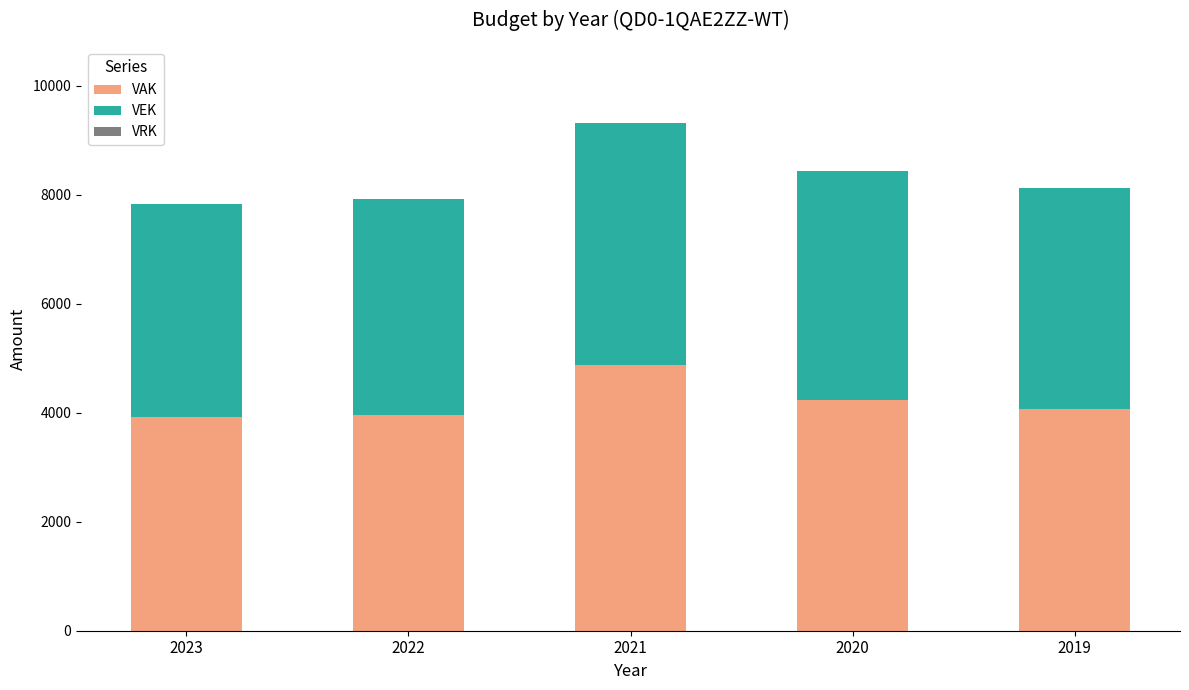

What is the total value across all series at 2022?

7920